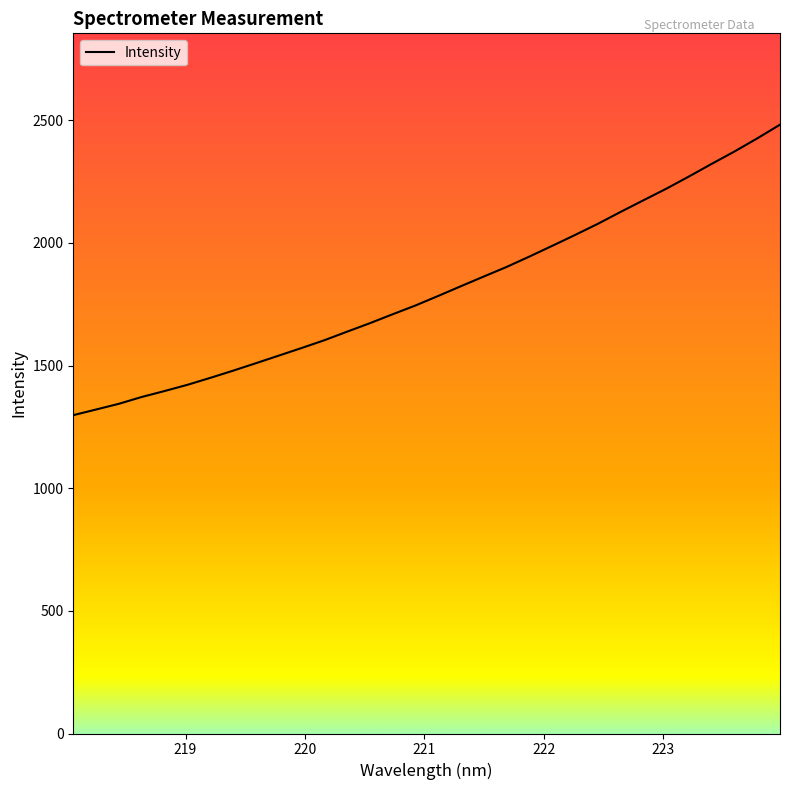

Is this an area chart (filled region under the line)?

No